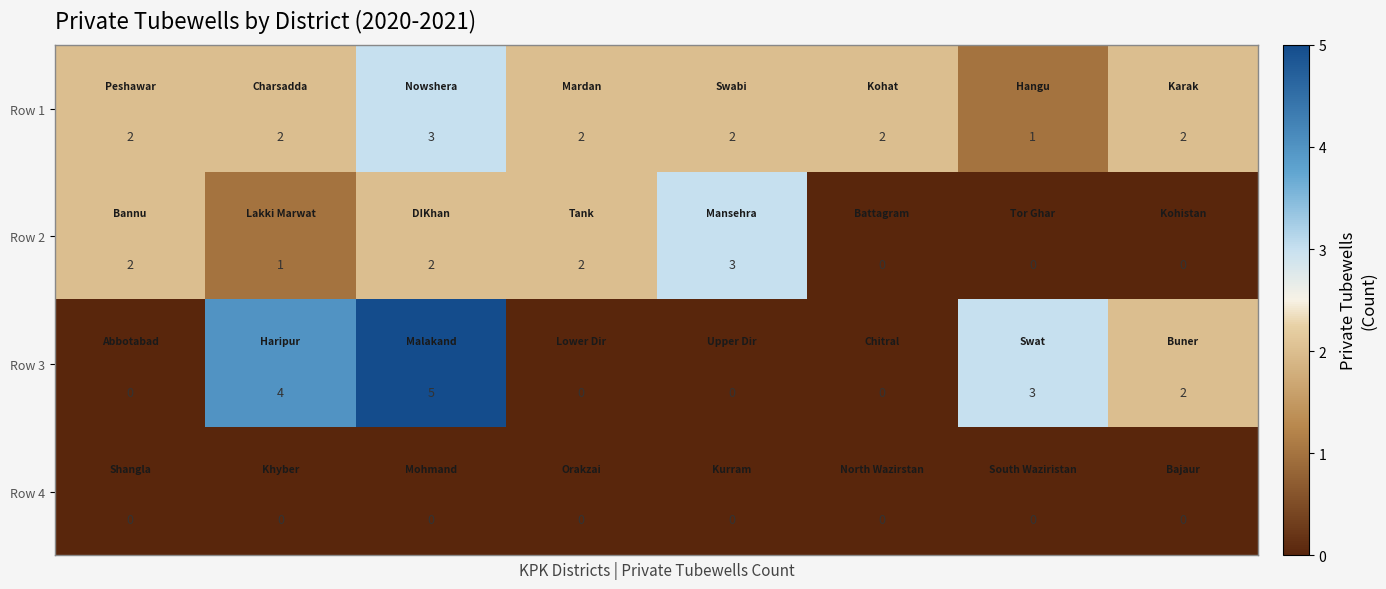

Which series has the largest total across all categories?

Row 1